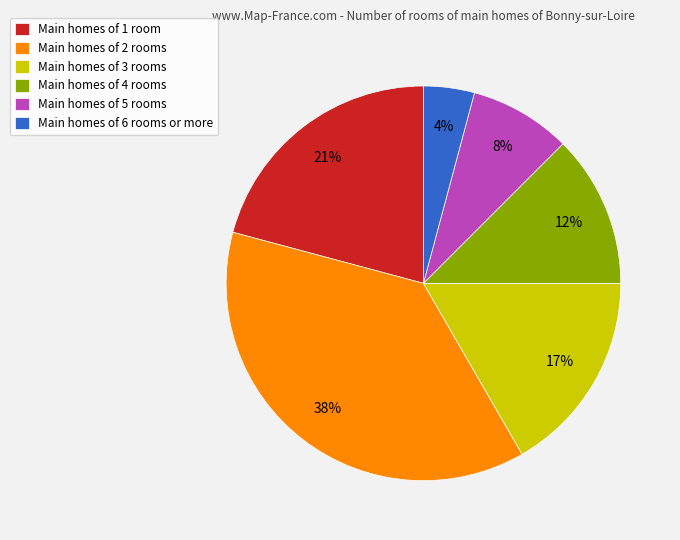

Approximately how many times larger is the value at Main homes of 5 rooms compared to Main homes of 3 rooms?

0.5